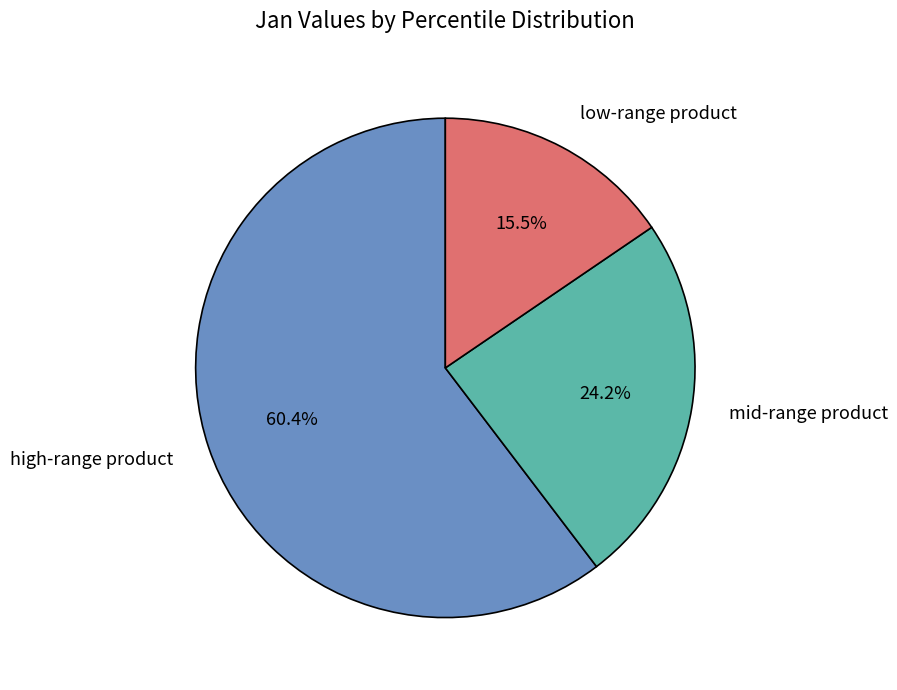

Does any single category account for the majority?

Yes